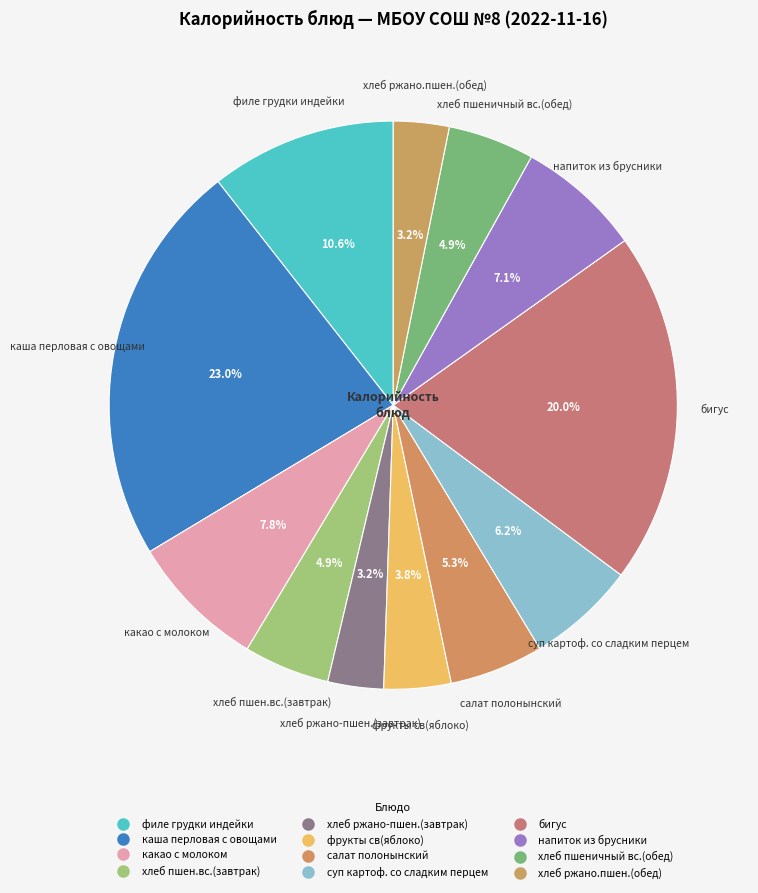

True or false: хлеб ржано-пшен.(завтрак) accounts for 10% of the total.

False